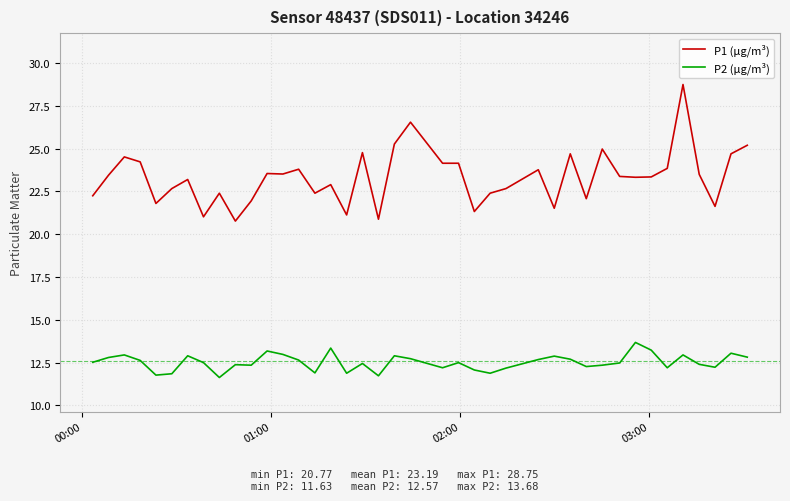

Which series has the largest range (max minus min)?

P1 (µg/m³)